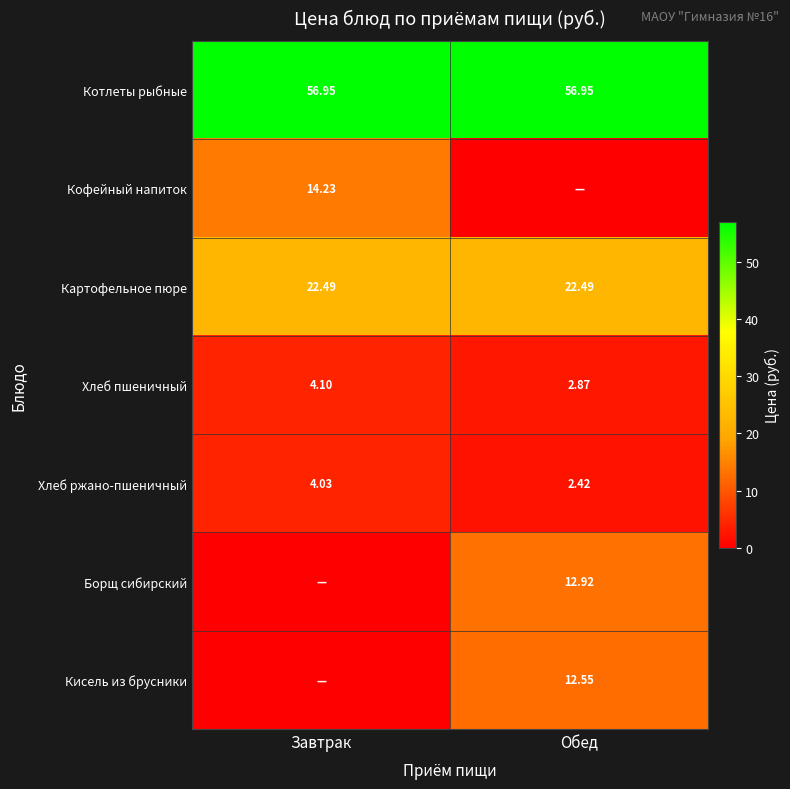

At which label is Хлеб ржано-пшеничный closest to 3?

Обед